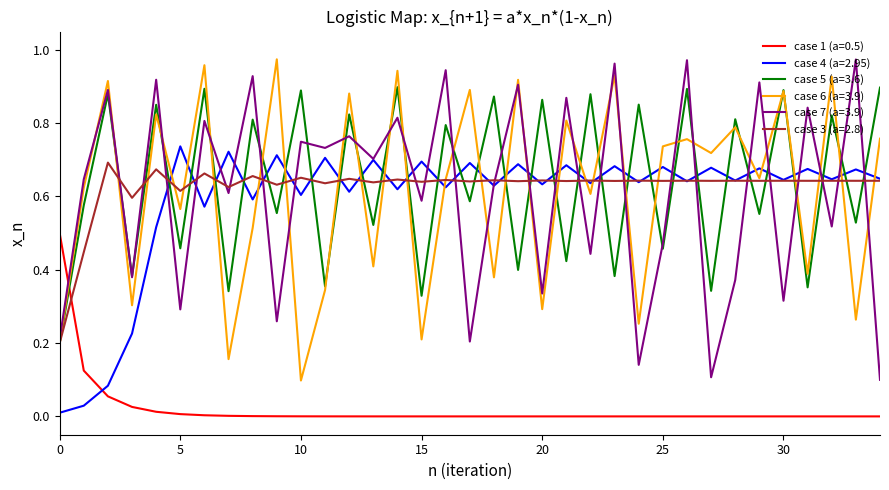

Does the chart have visible grid lines?

No